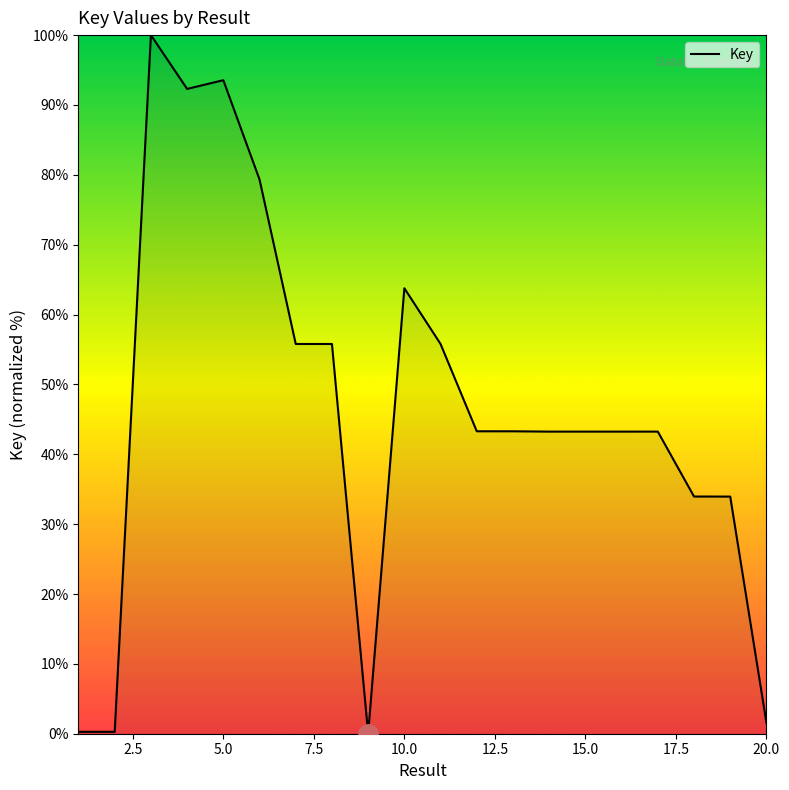

What is the difference between the maximum and minimum values?

100.0